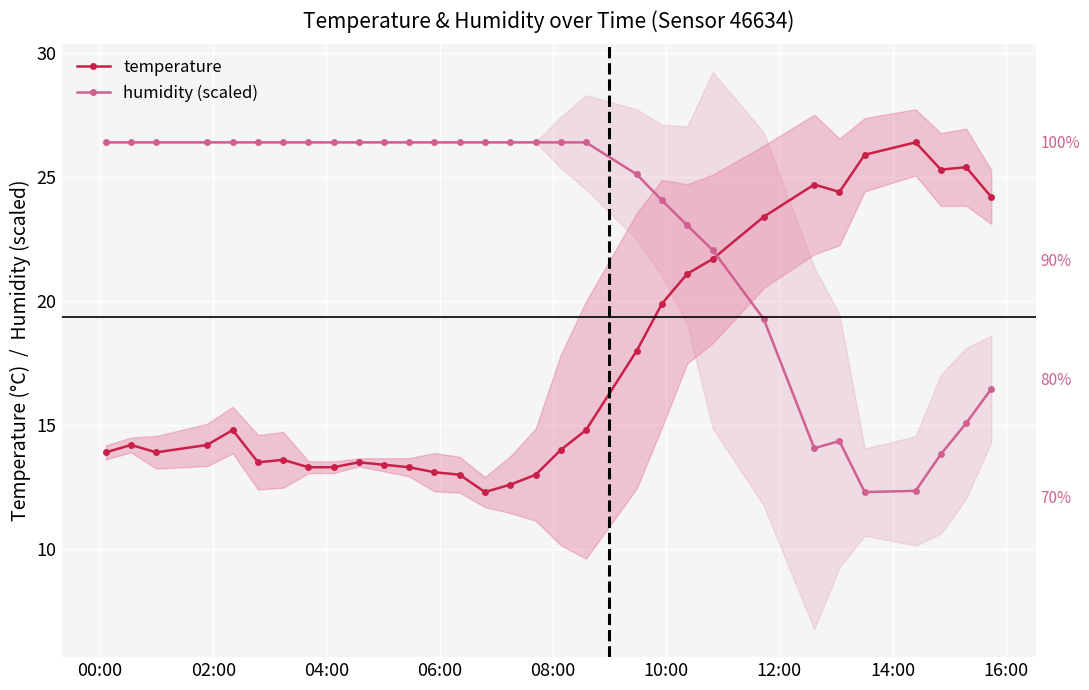

True or false: humidity (scaled) and temperature intersect in this chart.

True